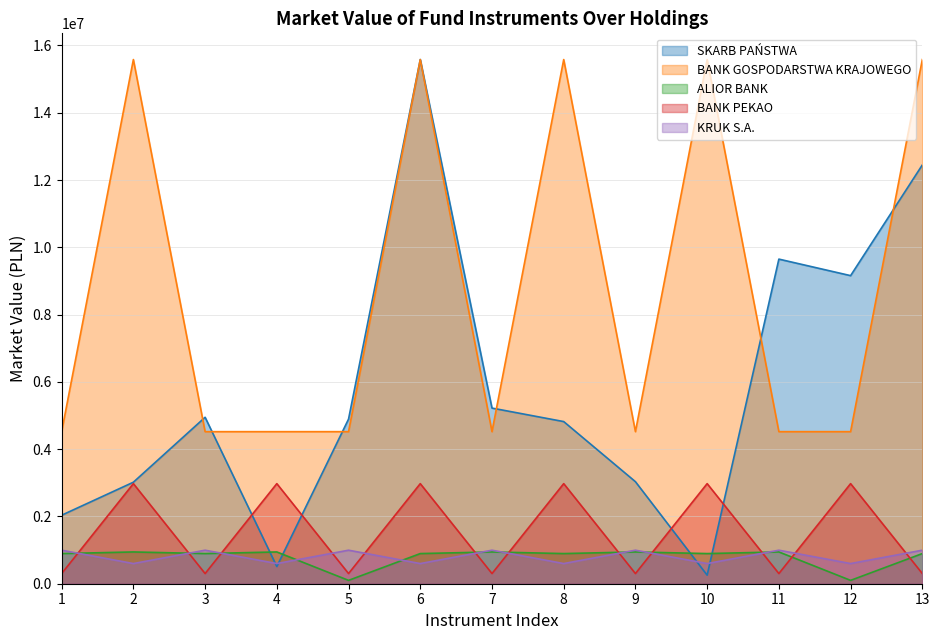

What is the average value of the BANK PEKAO series?

1535835.2